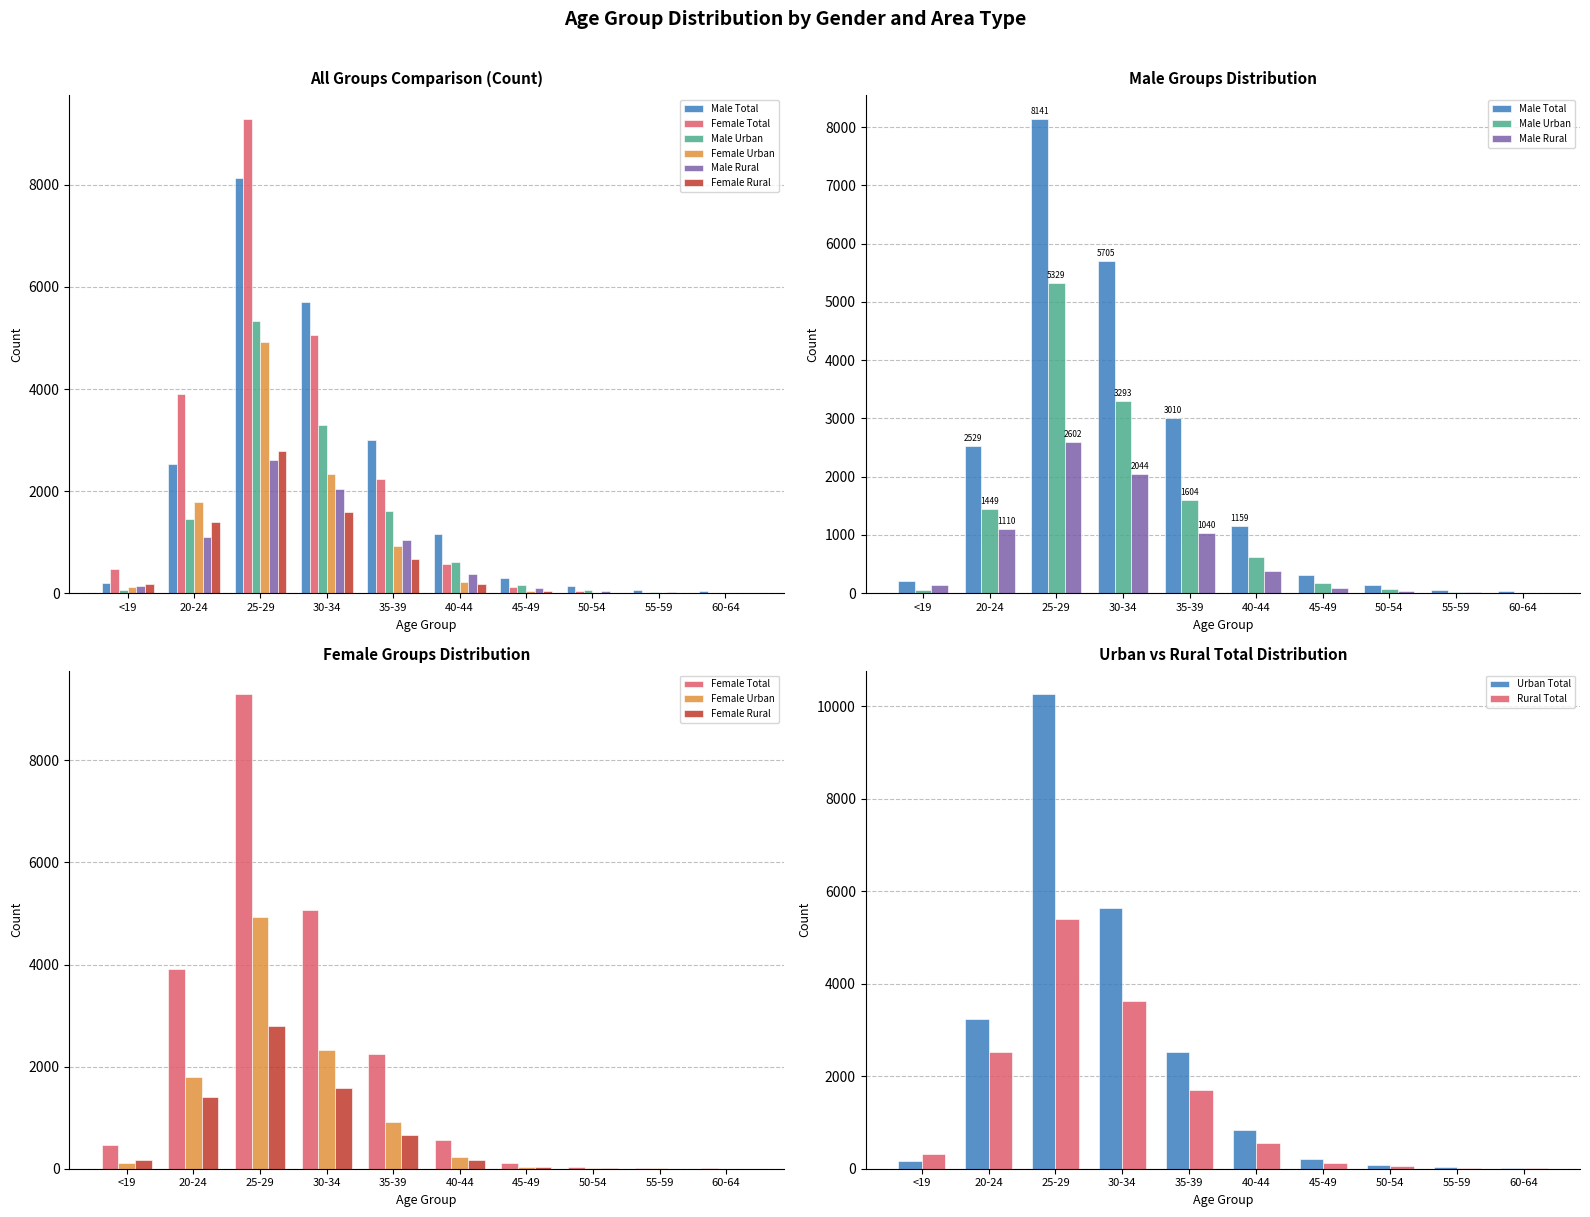

Reading left to right, transcribe all the data shown in this chart.

Male Total: 204	2529	8141	5705	3010	1159	305	144	63	37
Female Total: 471	3911	9292	5066	2239	572	114	38	9	6
Male Urban: 62	1449	5329	3293	1604	621	171	73	24	8
Female Urban: 115	1792	4923	2332	921	222	38	13	5	1
Male Rural: 139	1110	2602	2044	1040	377	96	46	22	12
Female Rural: 178	1404	2790	1588	663	174	35	7	3	0